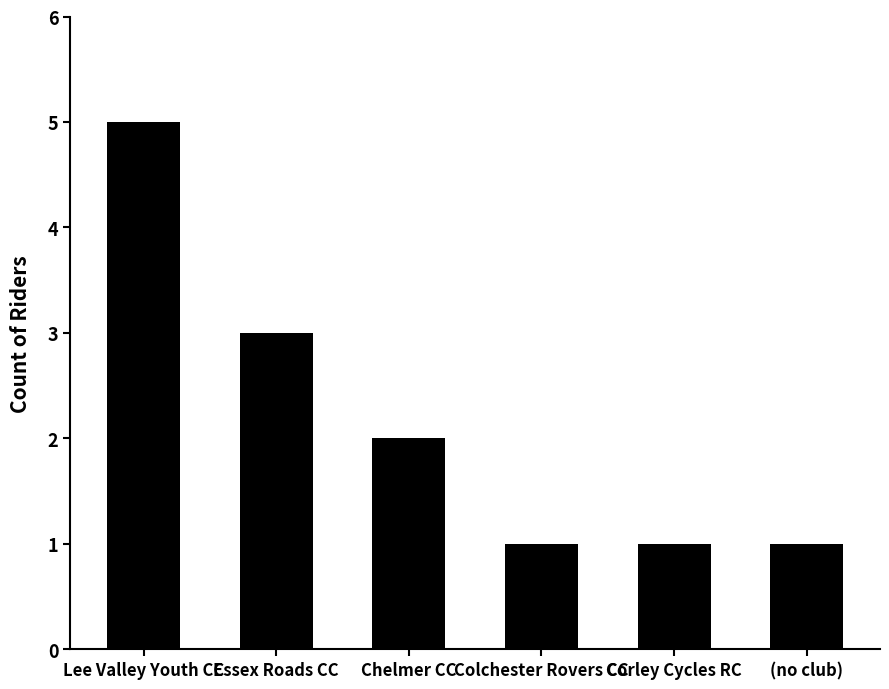

How many data points are less than 2?

3